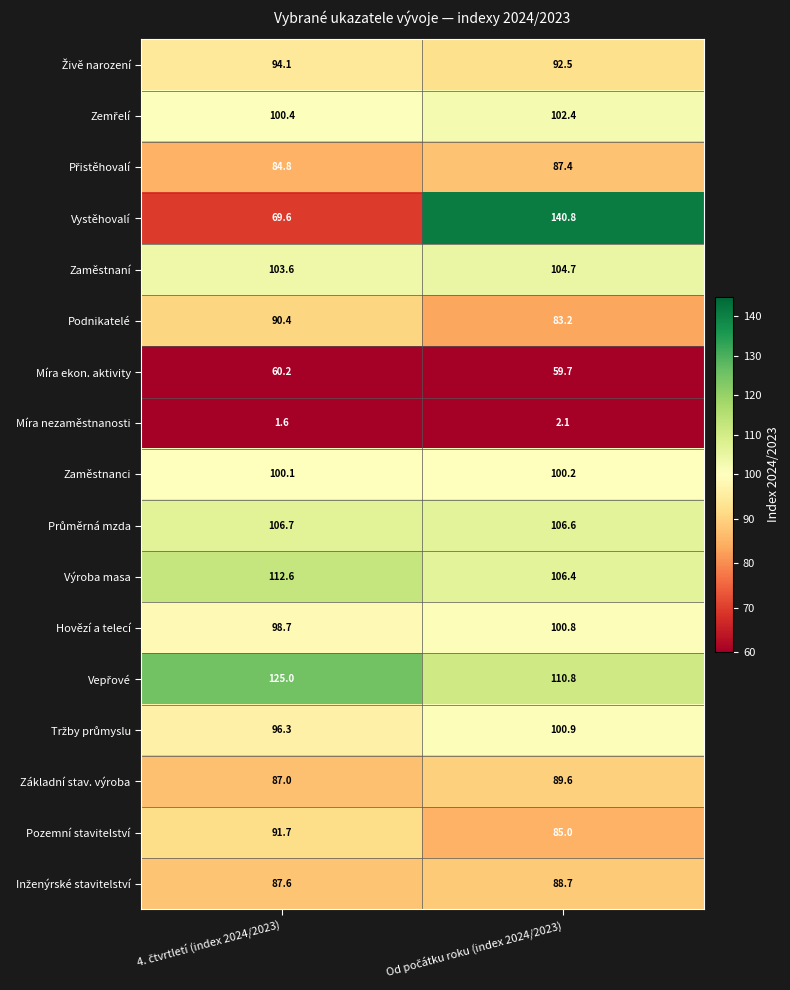

What is the difference between the maximum and minimum values in the Pozemní stavitelství series?

6.7